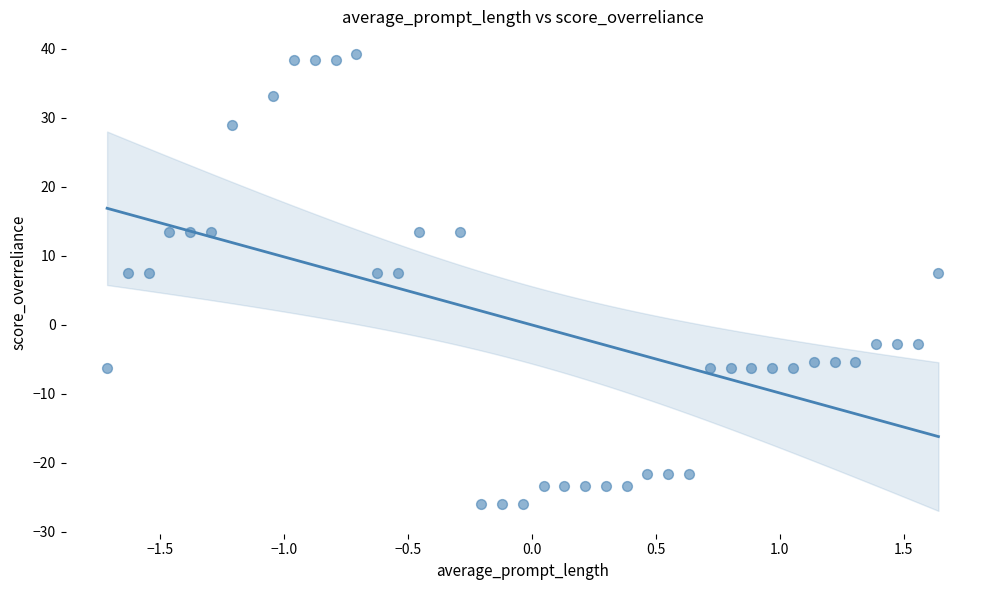

What is the range of X values (max minus min)?

3.4